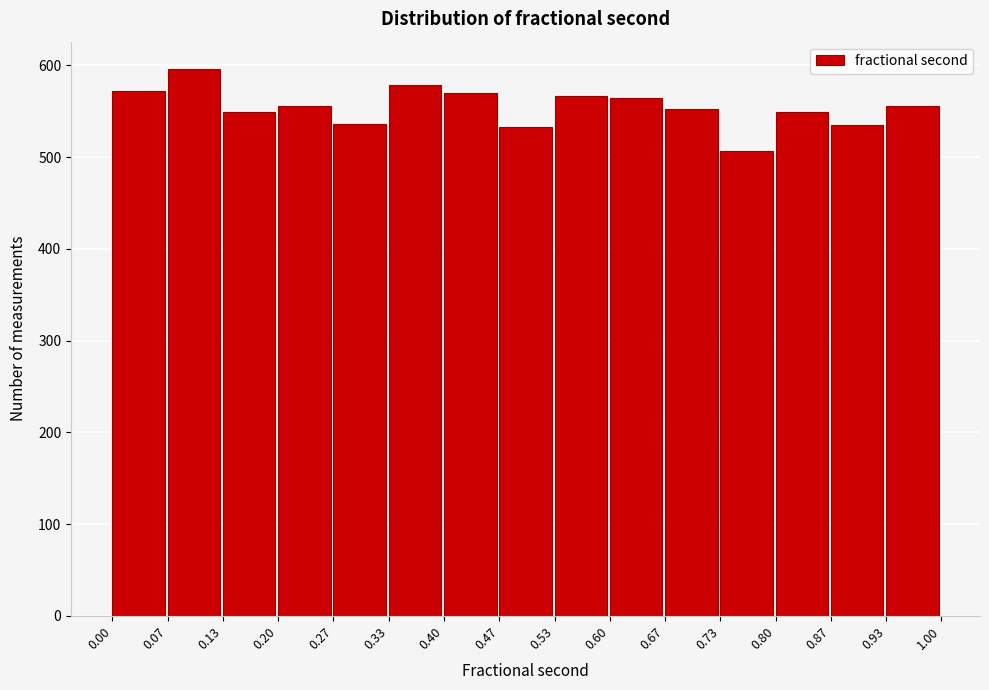

How tall is the bar that spans 0.07 to 0.13 on the x-axis? The values are not printed on the chart, so give them approximately, as read against the axis.

600